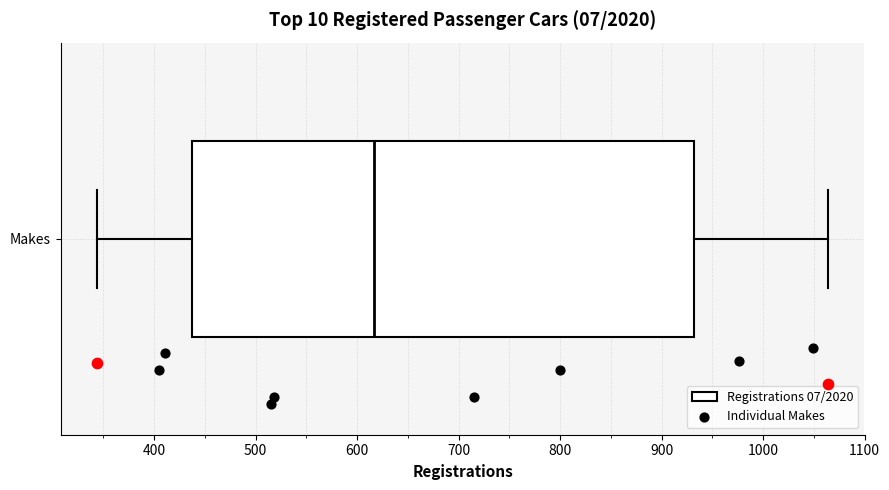

Transcribe this box plot: give where the median line is, the range the box spans, and where the two whiskers end, as read against the x-axis. The values are not printed on the chart, so give them approximately, as read against the axis.

median 620, box 440 to 930, whiskers 340 to 1060